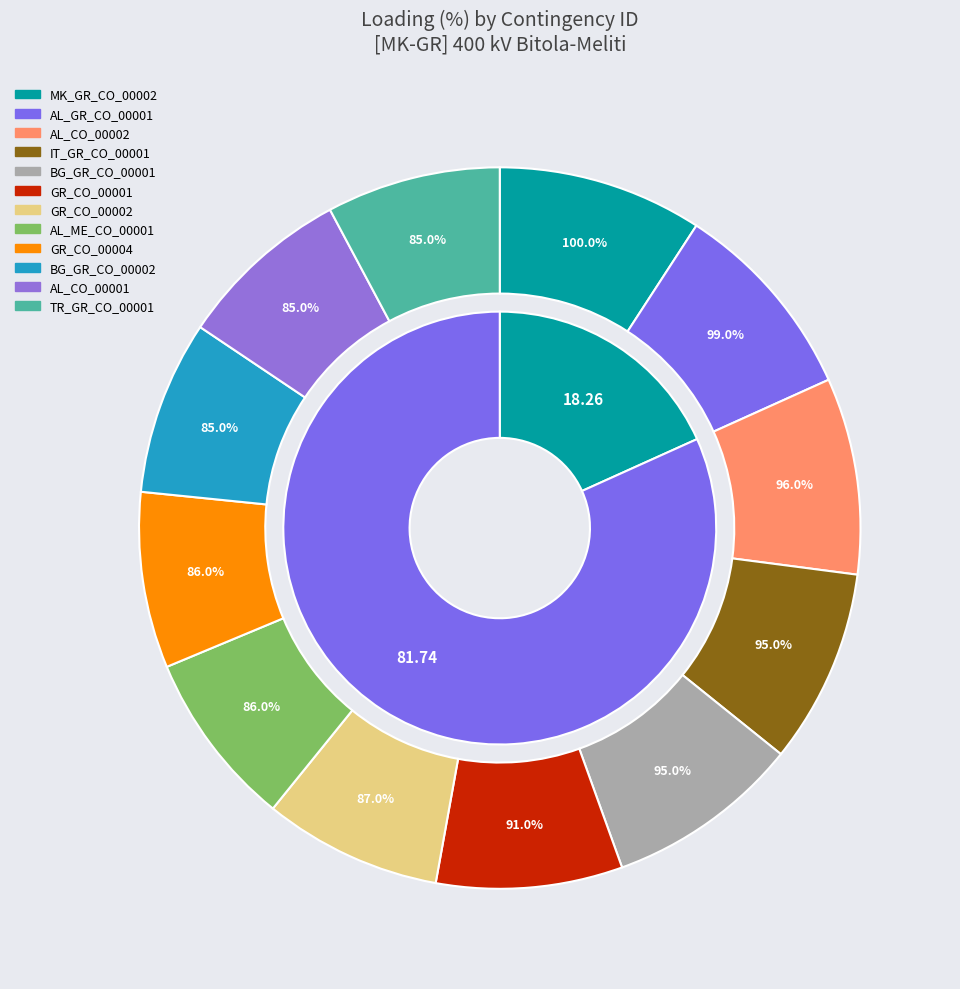

Which category has the smallest portion of the pie?

BG_GR_CO_00002